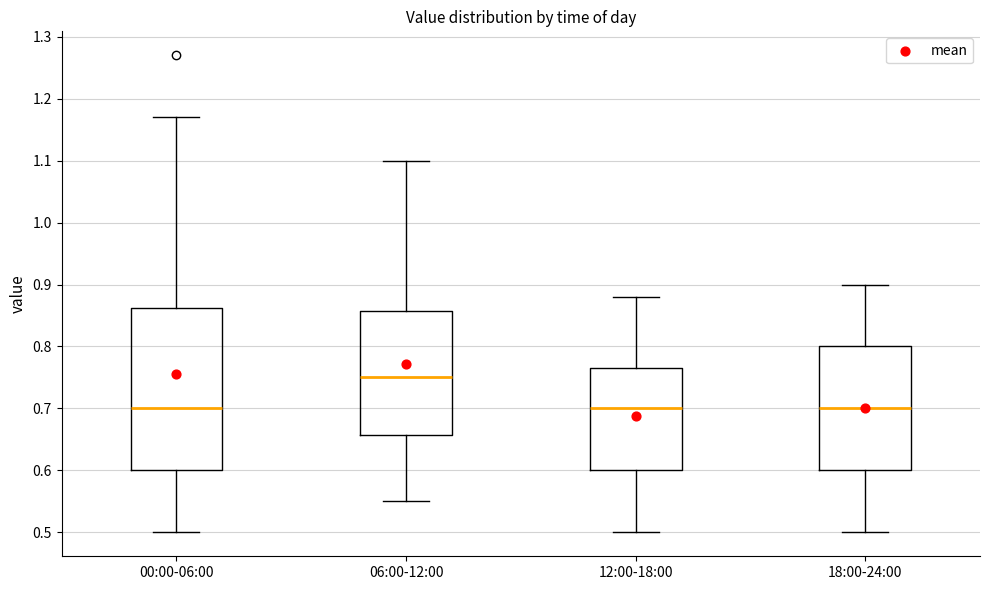

Where is the upper edge of the box for 06:00-12:00 on the y-axis? The values are not printed on the chart, so give them approximately, as read against the axis.

0.86